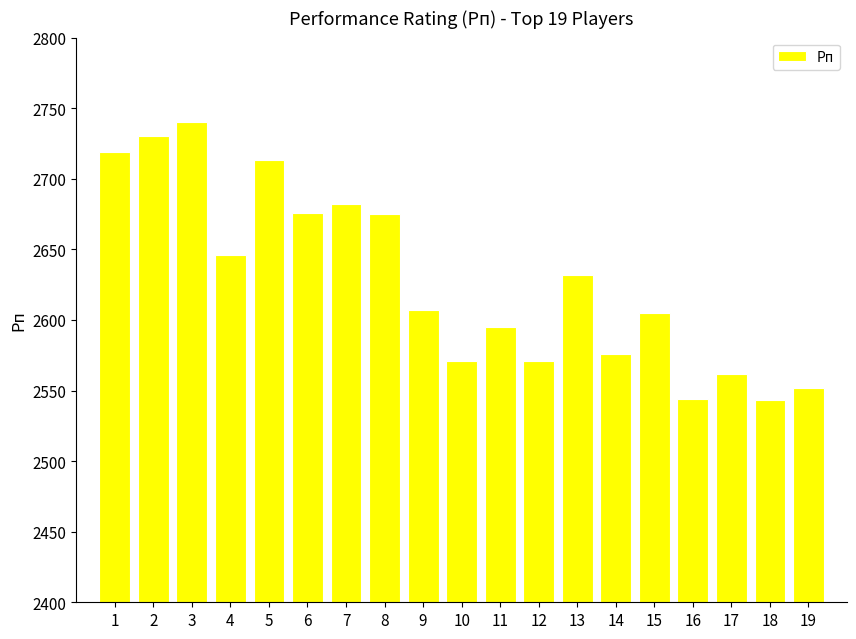

What is the maximum value shown in the chart?

2740